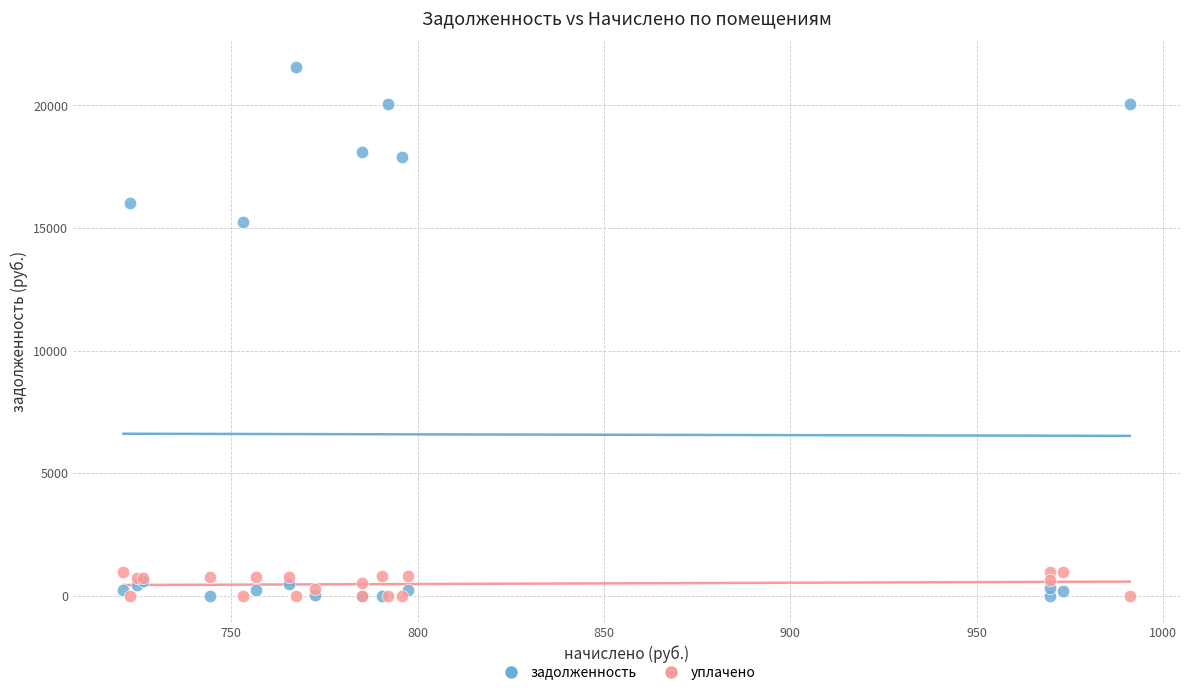

Which series has the largest Y range (max minus min)?

задолженность